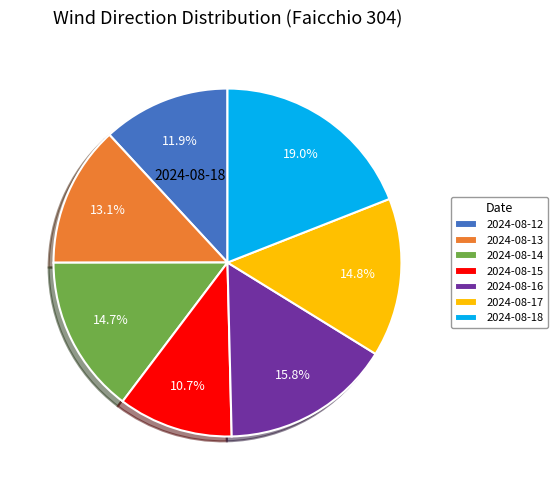

Which slice is the smallest?

2024-08-15